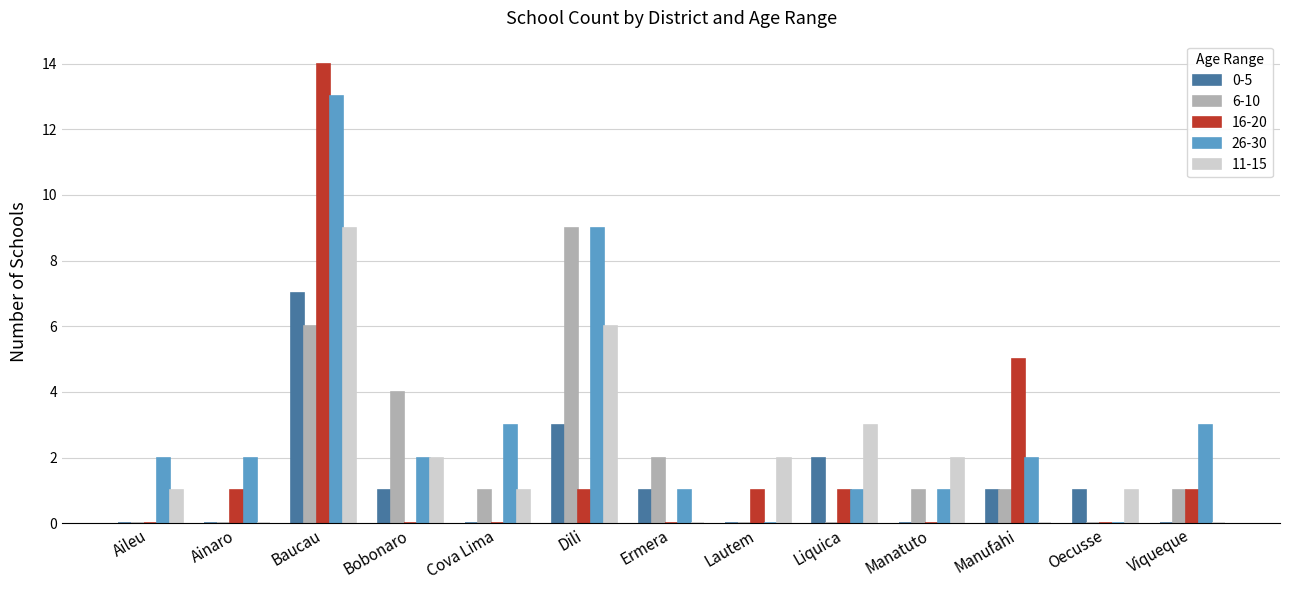

What are all the series names shown in the legend?

0-5, 6-10, 16-20, 26-30, 11-15